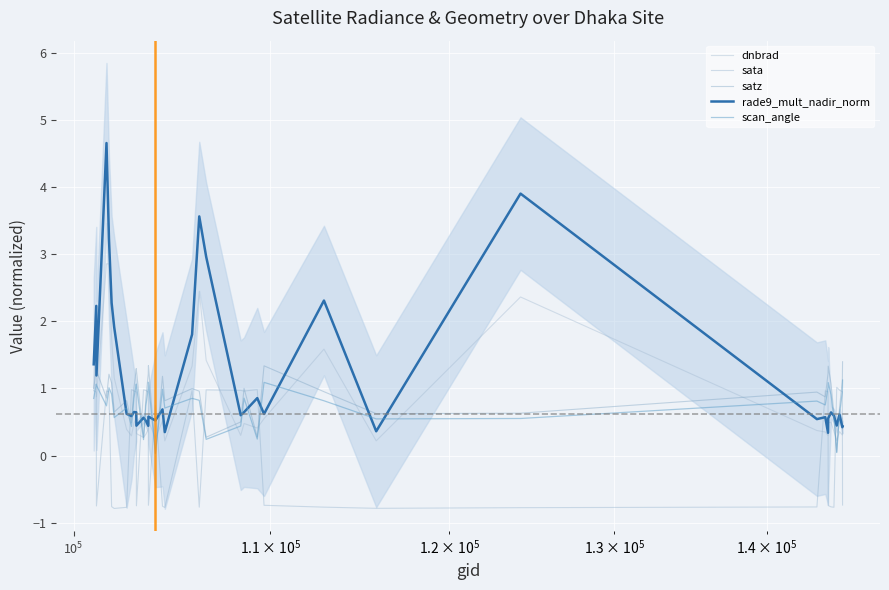

After their last crossing, which series has the higher values: sata or satz?

satz